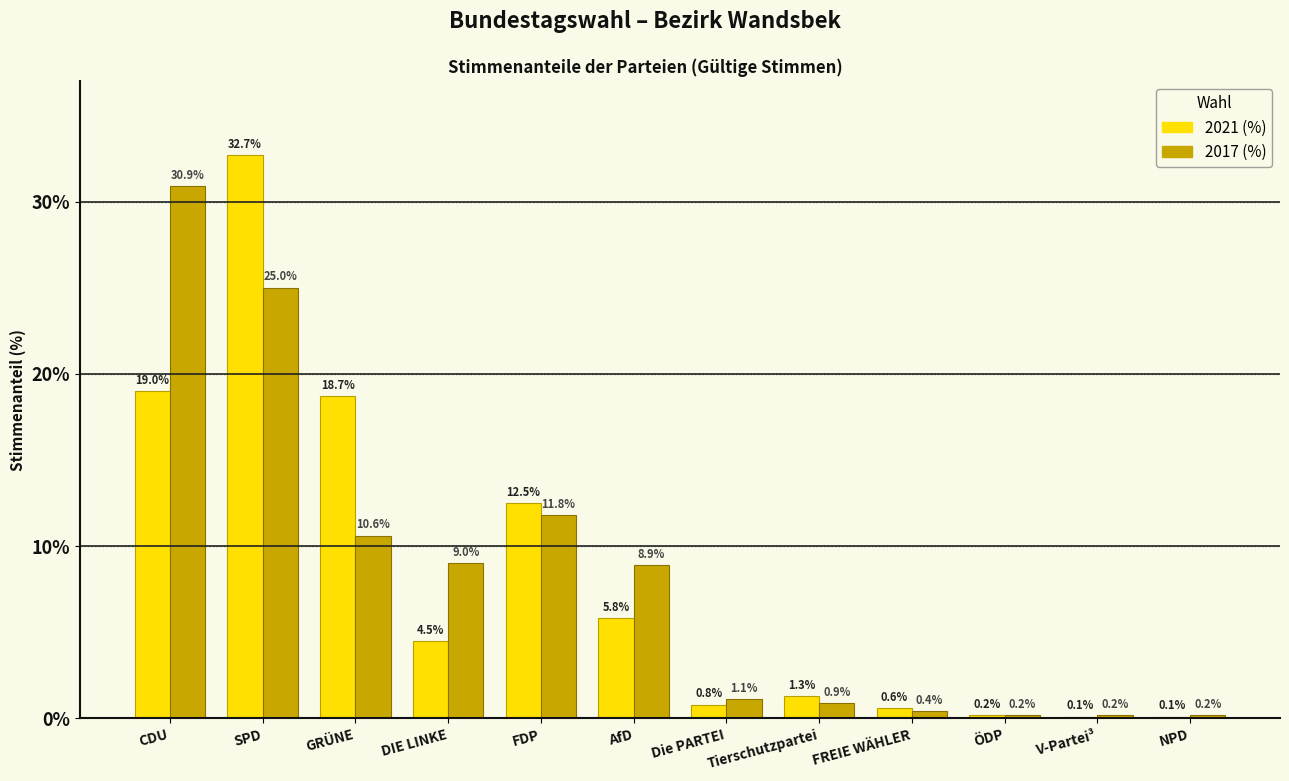

Reading right to left, what are all the values shown in this chart?

2021 (%): 0.1	0.1	0.2	0.6	1.3	0.8	5.8	12.5	4.5	18.7	32.7	19.0
2017 (%): 0.2	0.2	0.2	0.4	0.9	1.1	8.9	11.8	9.0	10.6	25.0	30.9